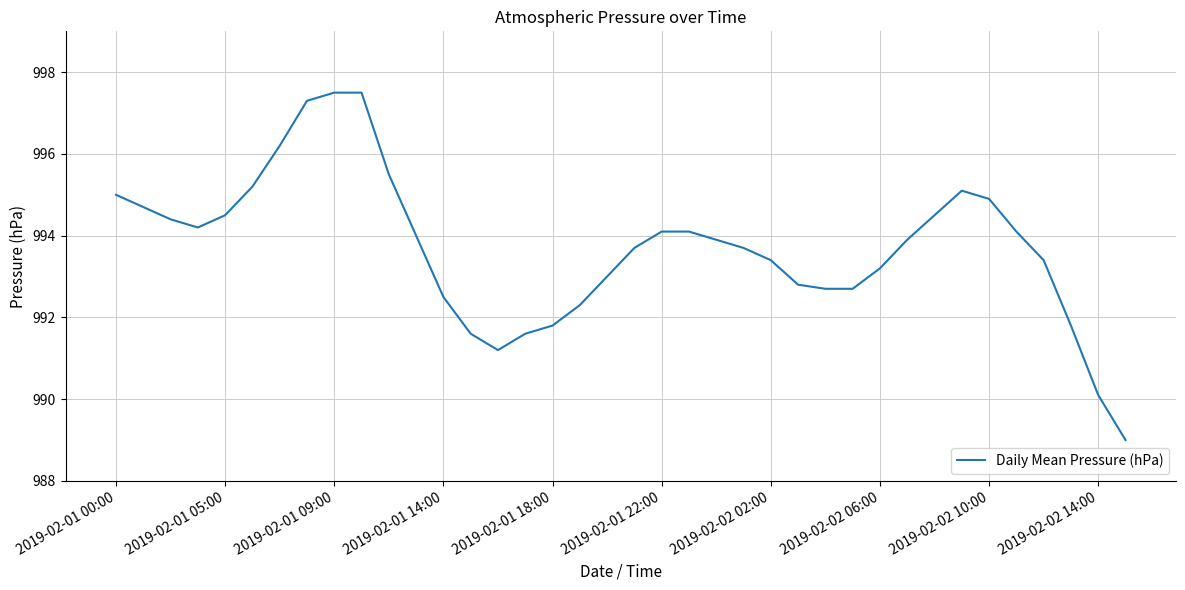

Reading left to right, transcribe all the data shown in this chart.

995.0	994.7	994.4	994.2	994.5	995.2	996.2	997.3	997.5	997.5	995.5	994.0	992.5	991.6	991.2	991.6	991.8	992.3	993.0	993.7	994.1	994.1	993.9	993.7	993.4	992.8	992.7	992.7	993.2	993.9	994.5	995.1	994.9	994.1	993.4	991.8	990.1	989.0